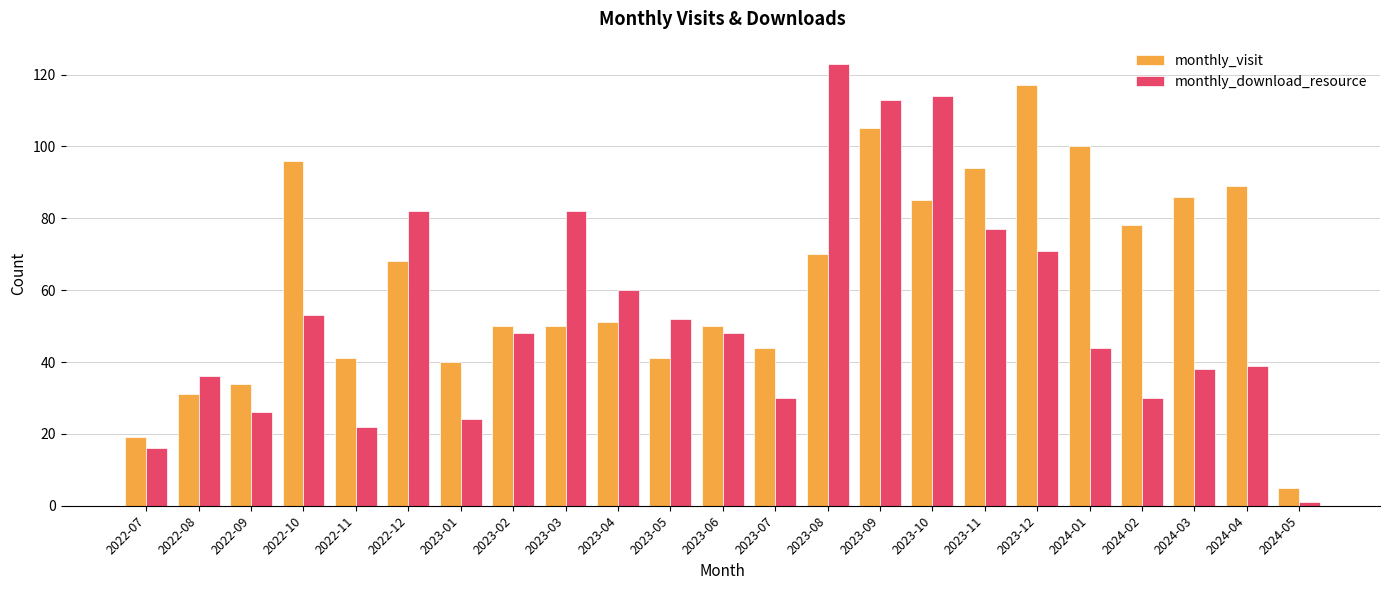

What is the label of the 12th bar from the left?

2023-06